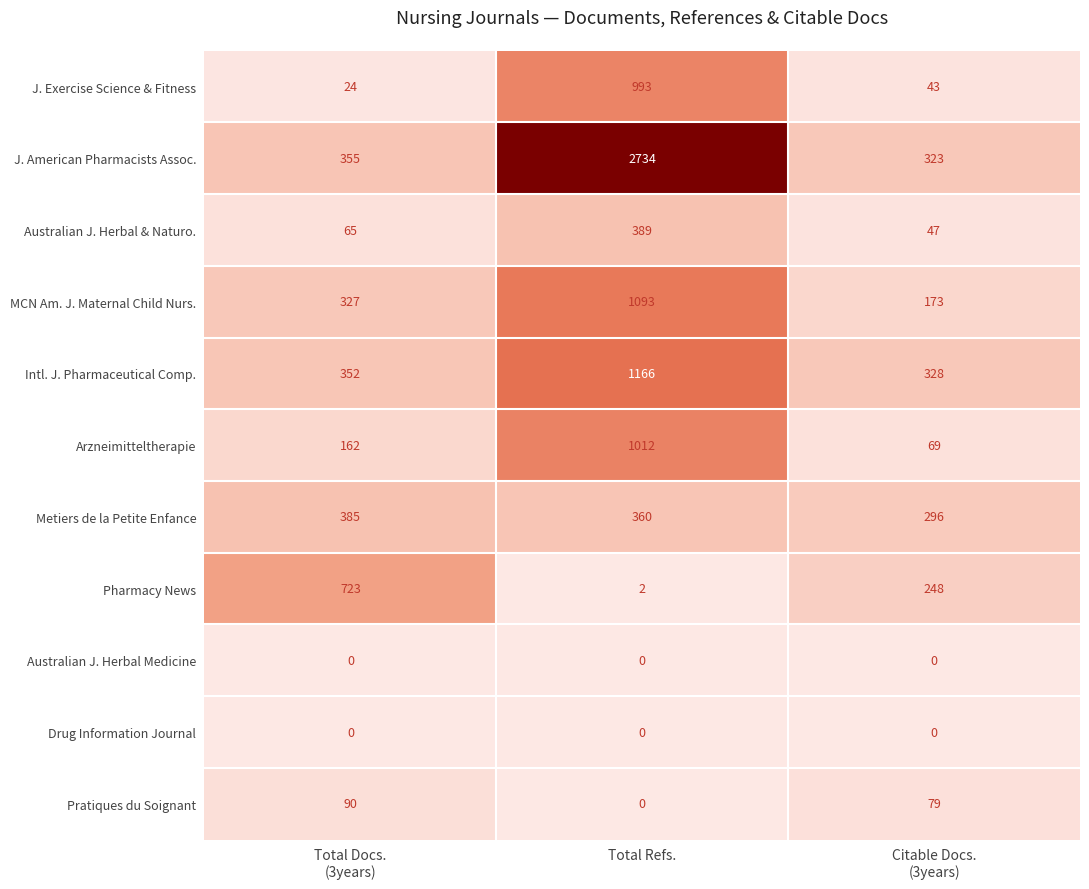

At which category is the sum across all series the highest?

Total Refs.